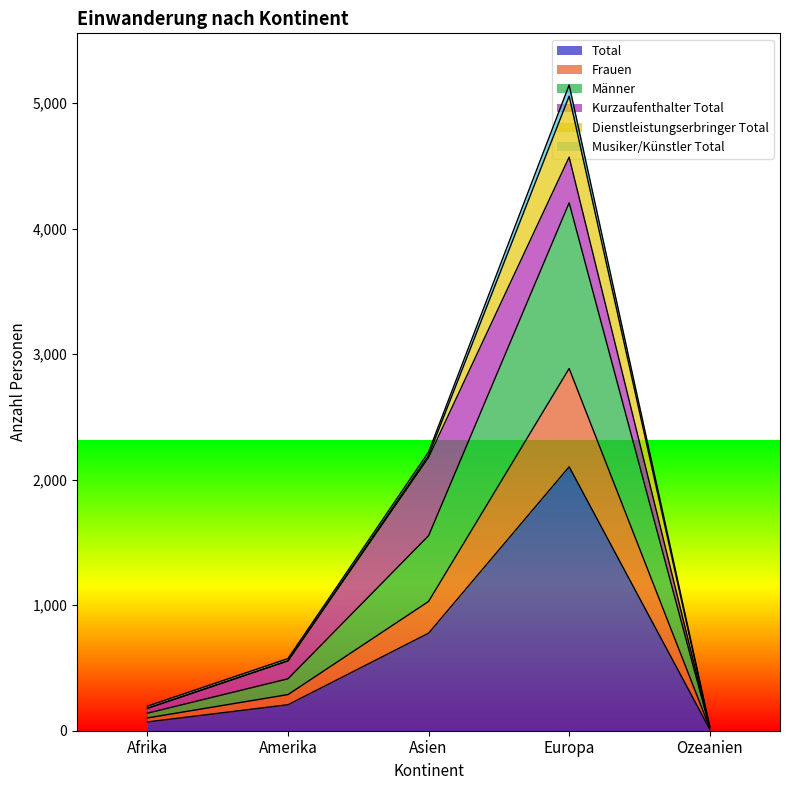

What is the label of the 4th point from the left?

Europa